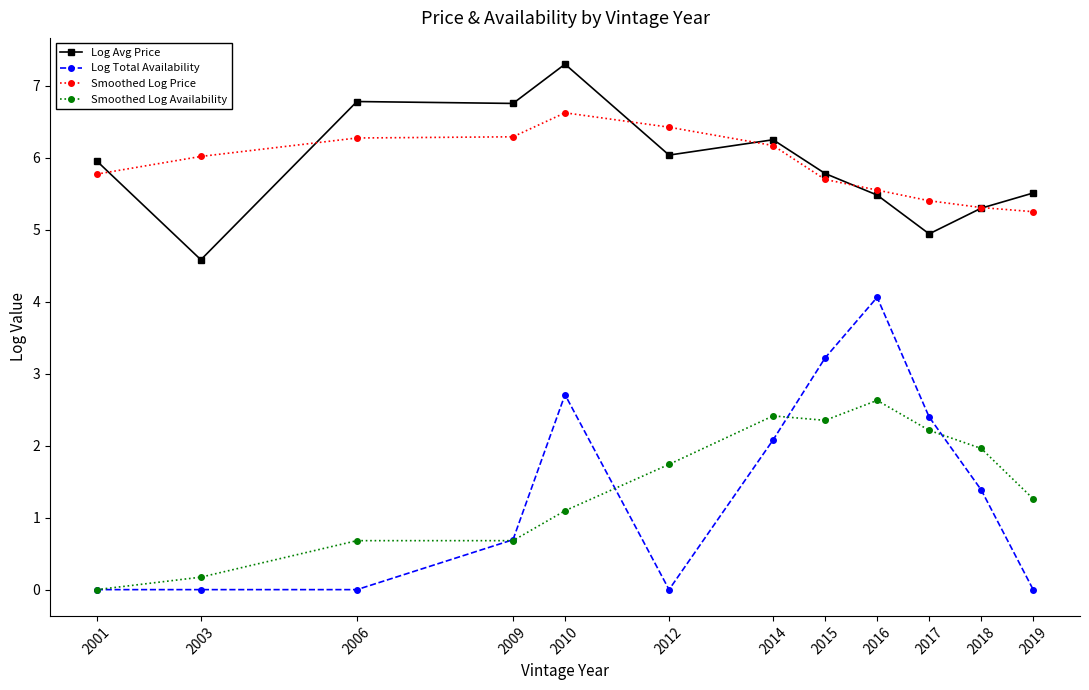

Reading right to left, what are all the values shown in this chart?

Log Avg Price: 2019=5.5	2018=5.3	2017=4.9	2016=5.5	2015=5.8	2014=6.2	2012=6.0	2010=7.3	2009=6.8	2006=6.8	2003=4.6	2001=6.0
Log Total Availability: 2019=0.0	2018=1.4	2017=2.4	2016=4.1	2015=3.2	2014=2.1	2012=0.0	2010=2.7	2009=0.7	2006=0.0	2003=0.0	2001=0.0
Smoothed Log Price: 2019=5.2	2018=5.3	2017=5.4	2016=5.5	2015=5.7	2014=6.2	2012=6.4	2010=6.6	2009=6.3	2006=6.3	2003=6.0	2001=5.8
Smoothed Log Availability: 2019=1.3	2018=2.0	2017=2.2	2016=2.6	2015=2.4	2014=2.4	2012=1.7	2010=1.1	2009=0.7	2006=0.7	2003=0.2	2001=0.0